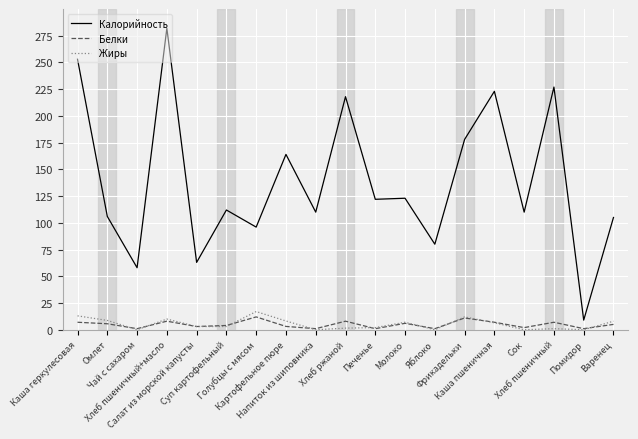

What is the spread (max minus min) of values at Чай с сахаром?

58.0